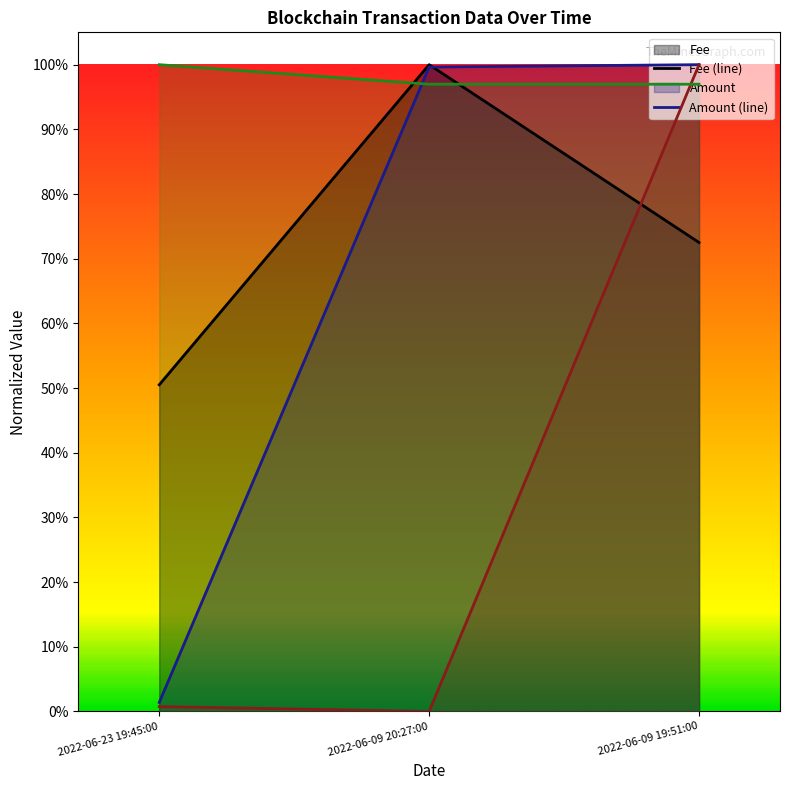

What is the difference between the maximum and minimum values in the Amount series?

1.0